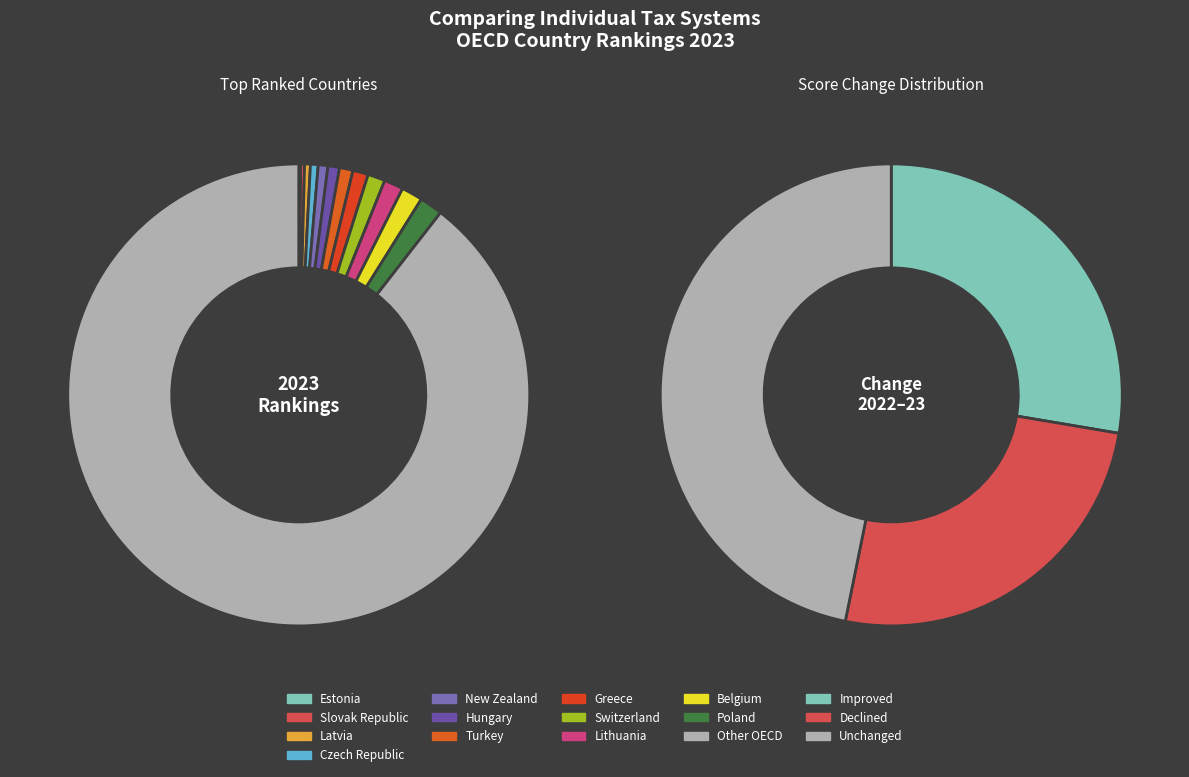

Is there a majority slice in this chart?

No